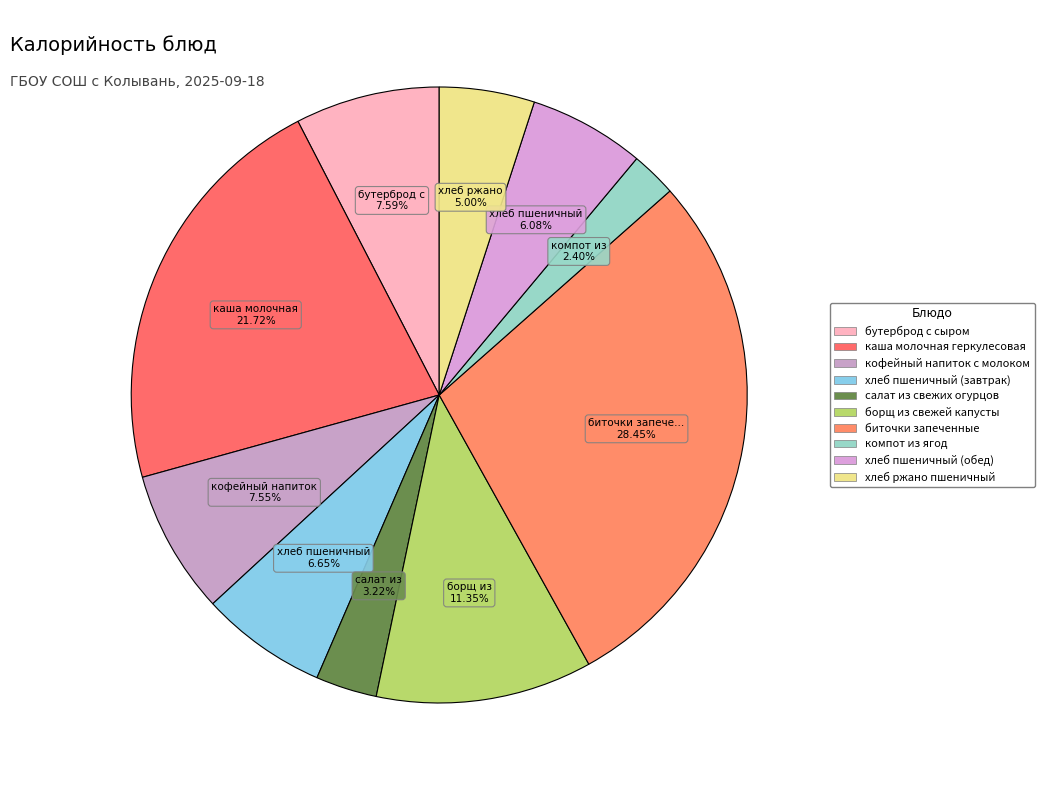

How much of the chart is everything except каша молочная геркулесовая?

78.3%